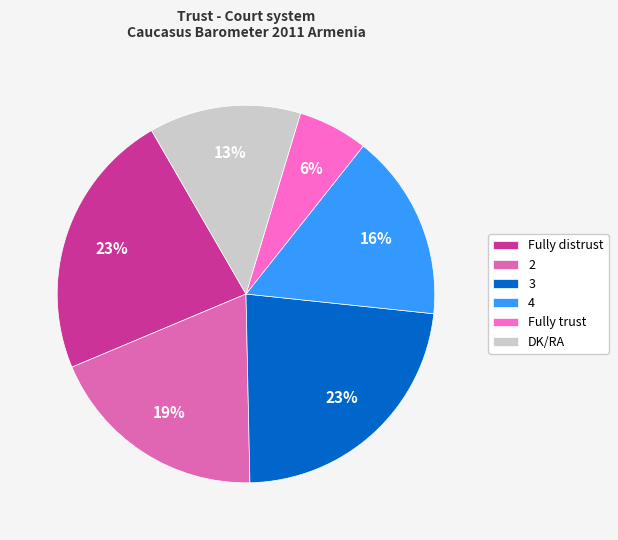

Does 4 account for over 50% of the chart?

No